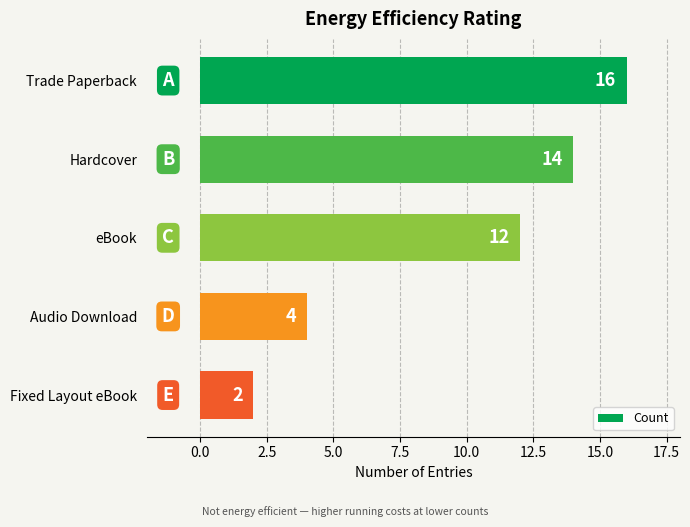

How many bars are there in total?

5